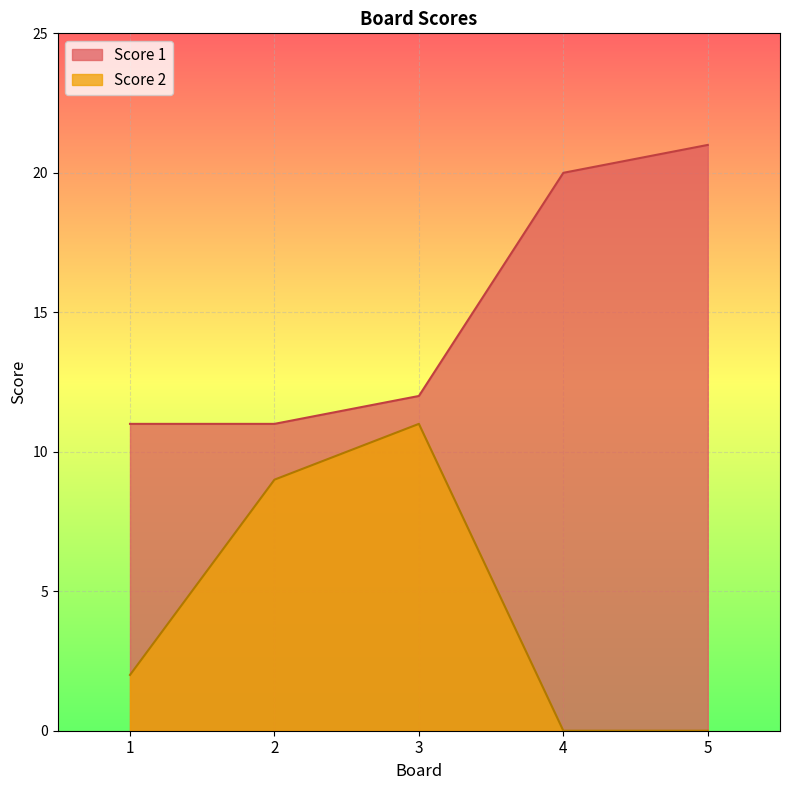

Count the number of data series in this chart.

2